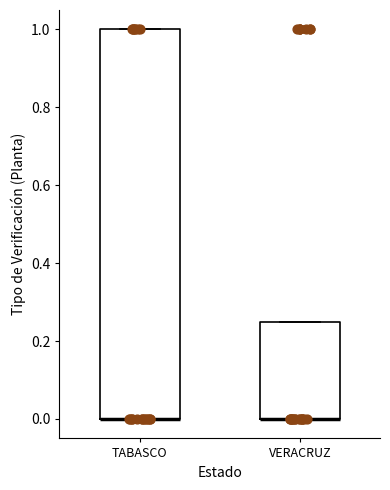

Which box is the tallest, from its lower edge to its upper edge?

TABASCO